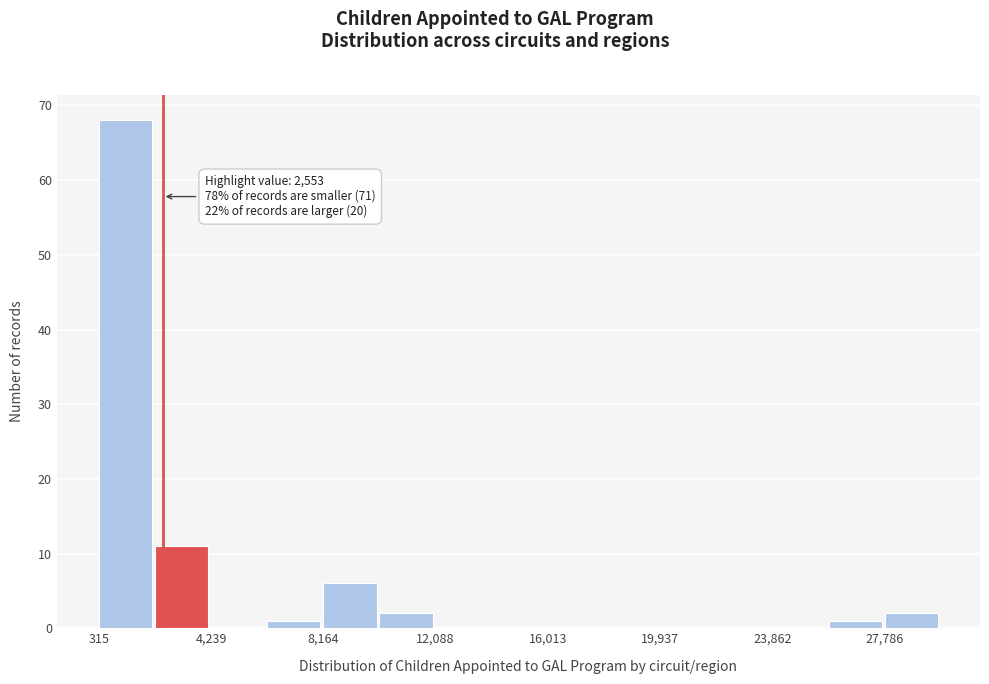

Around what value on the x-axis is the tallest bar? Give the approximate position of its centre, as read against the axis.

1000